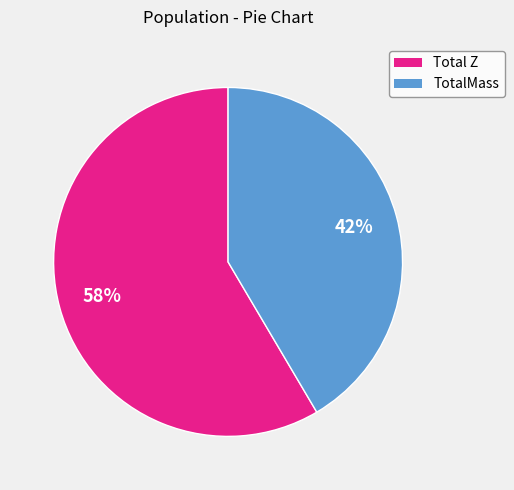

Does any single category account for the majority?

Yes